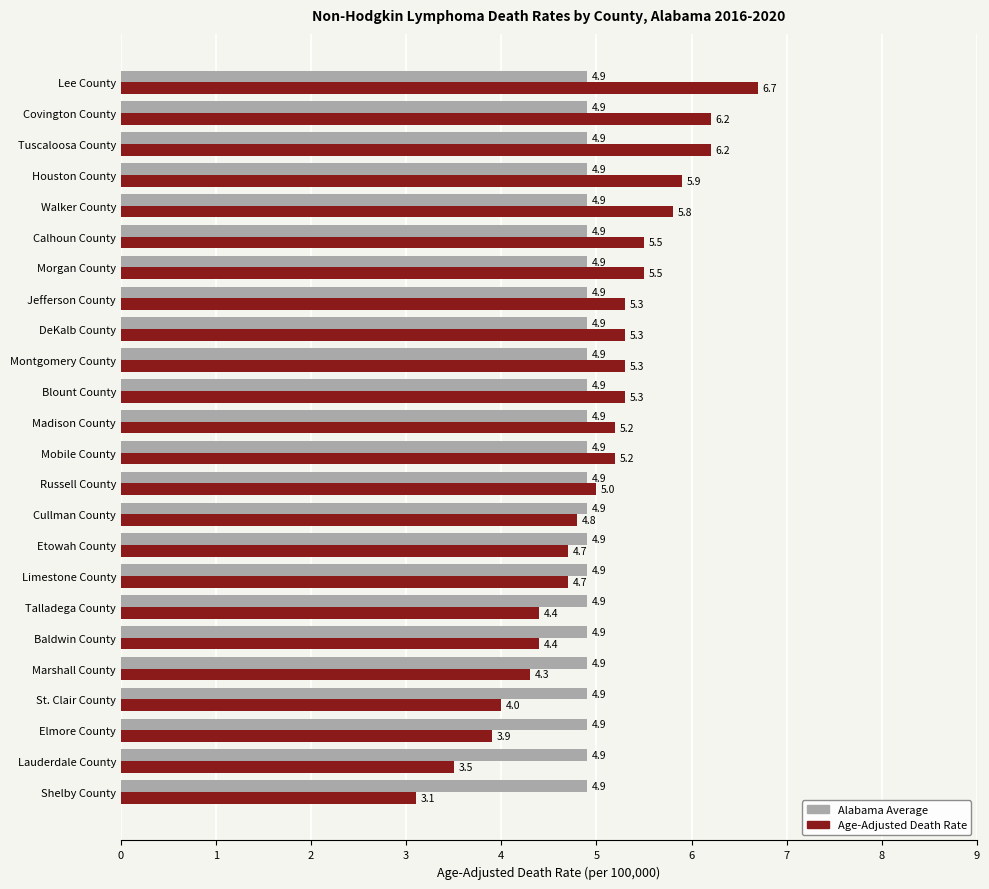

What is the smallest value displayed?

3.1